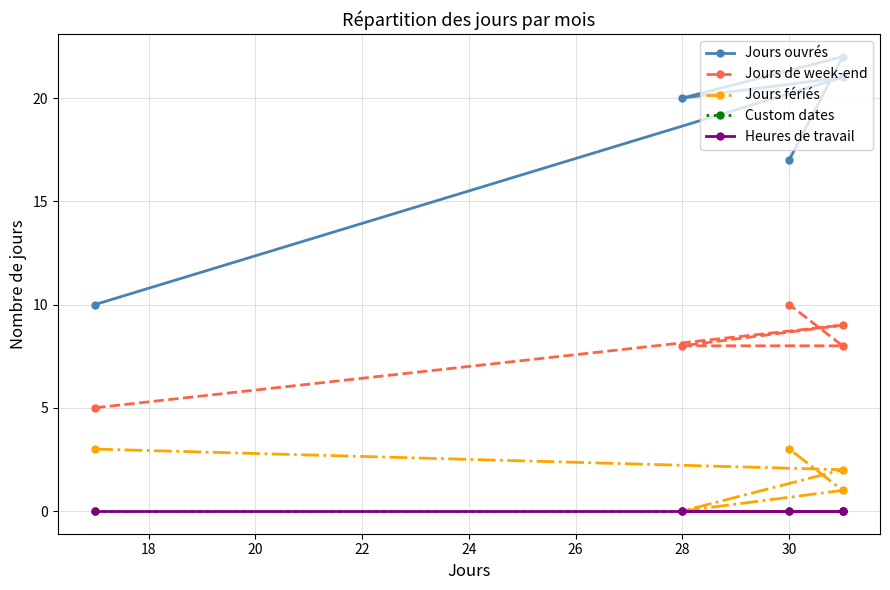

Rank the series at 22 from highest to lowest value.

Jours ouvrés, Jours de week-end, Jours fériés, Custom dates, Heures de travail